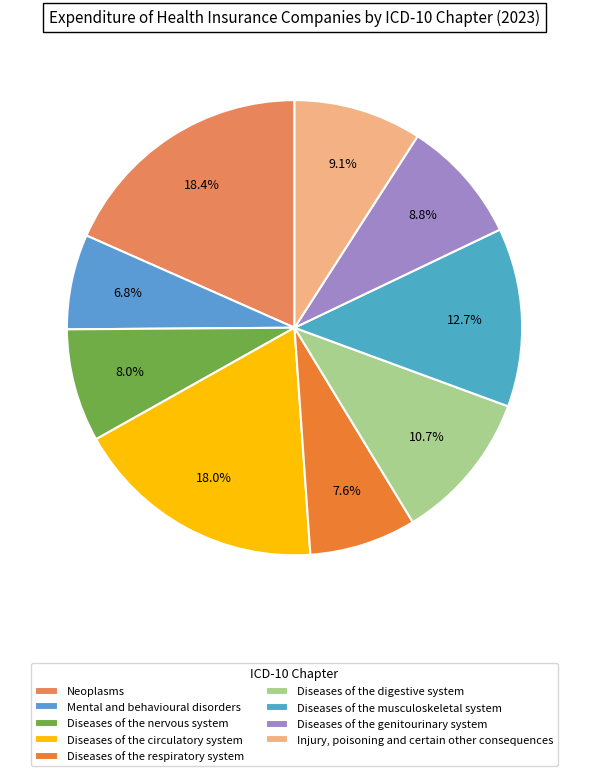

What percentage is the Diseases of the genitourinary system slice, to the nearest percent?

9%